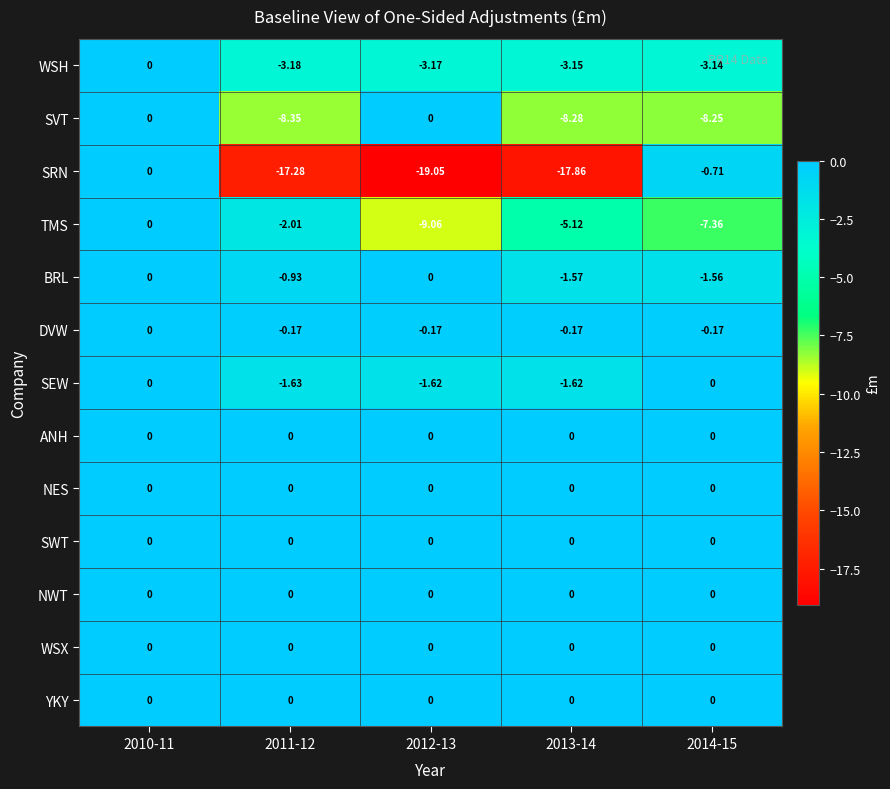

Which series has the widest spread of values?

SRN